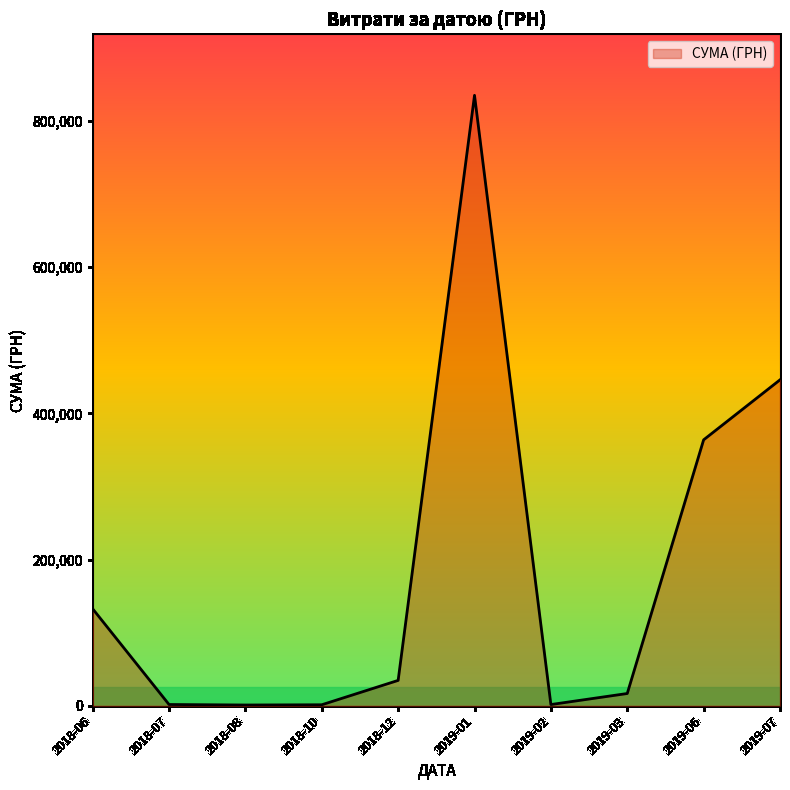

The value at 2019-01 is 199482.3. True or false?

False